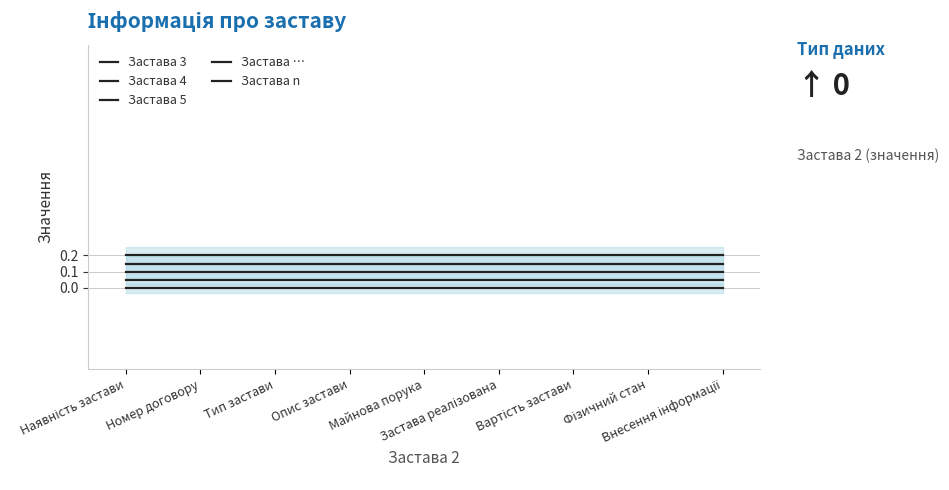

What is the approximate value of Застава 4 at Опис застави?

0.1